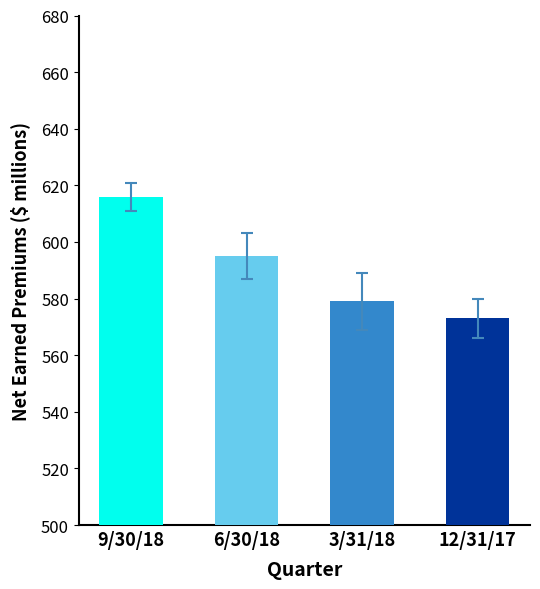

What is the value of the 3rd bar from the left?

579